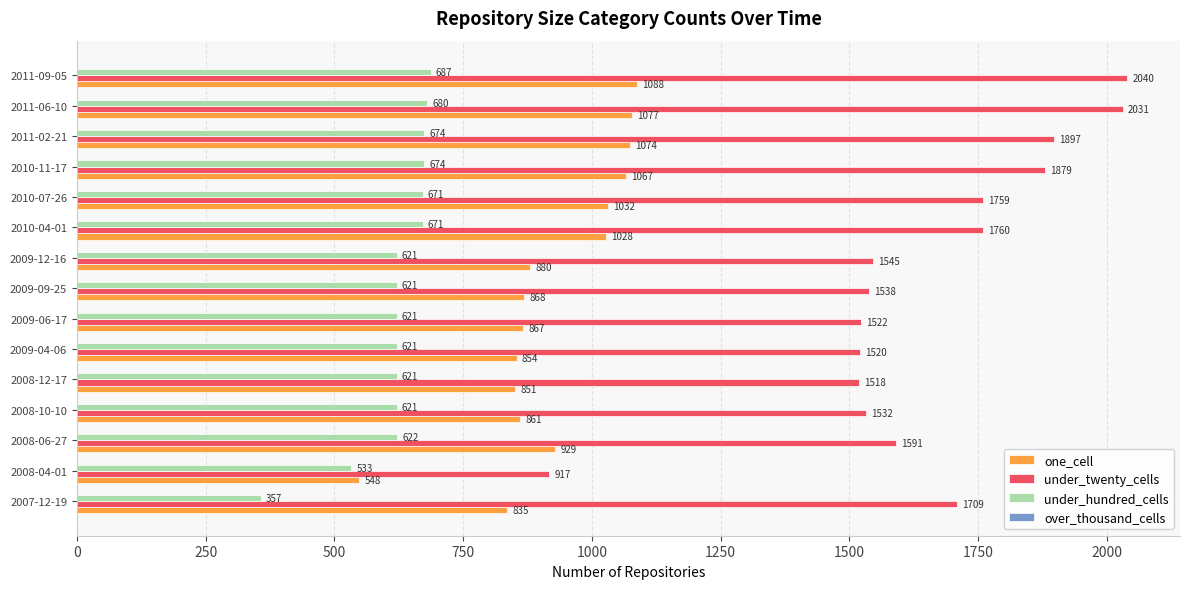

What is the minimum value for under_hundred_cells?

357